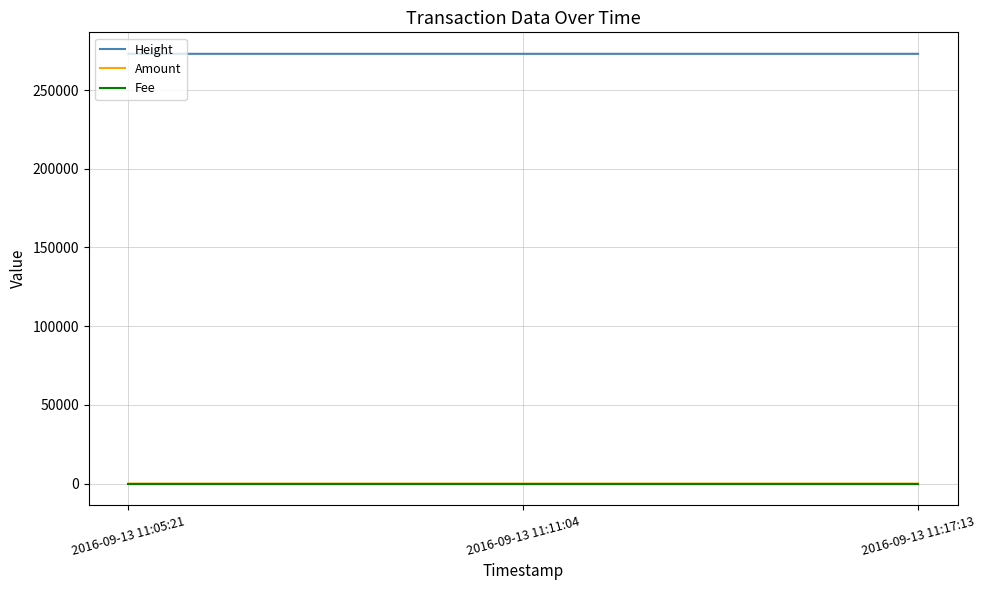

What is the greatest value displayed?

273014